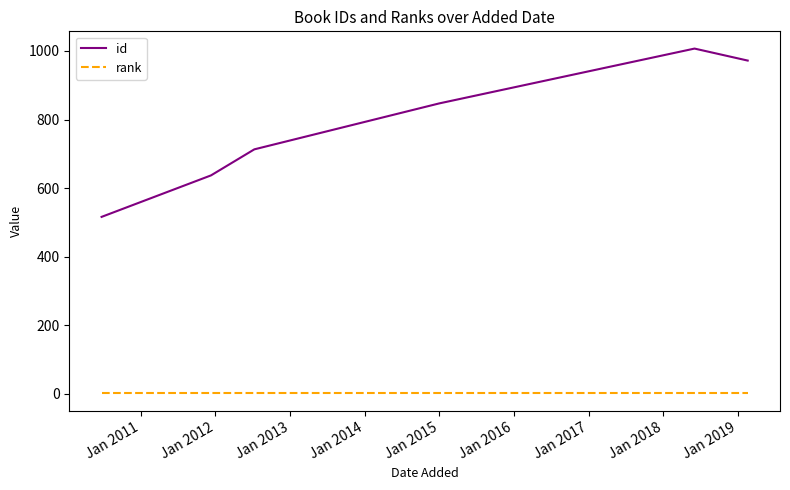

True or false: rank and id intersect in this chart.

False